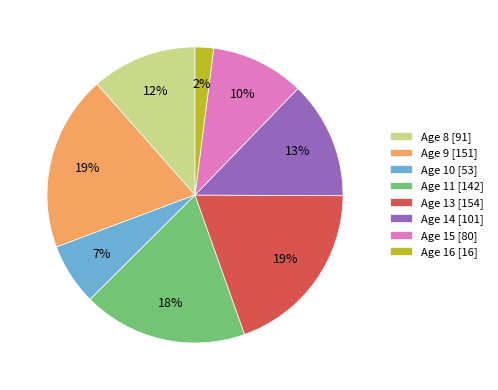

Between Age 9 [151] and Age 10 [53], which is larger?

Age 9 [151]